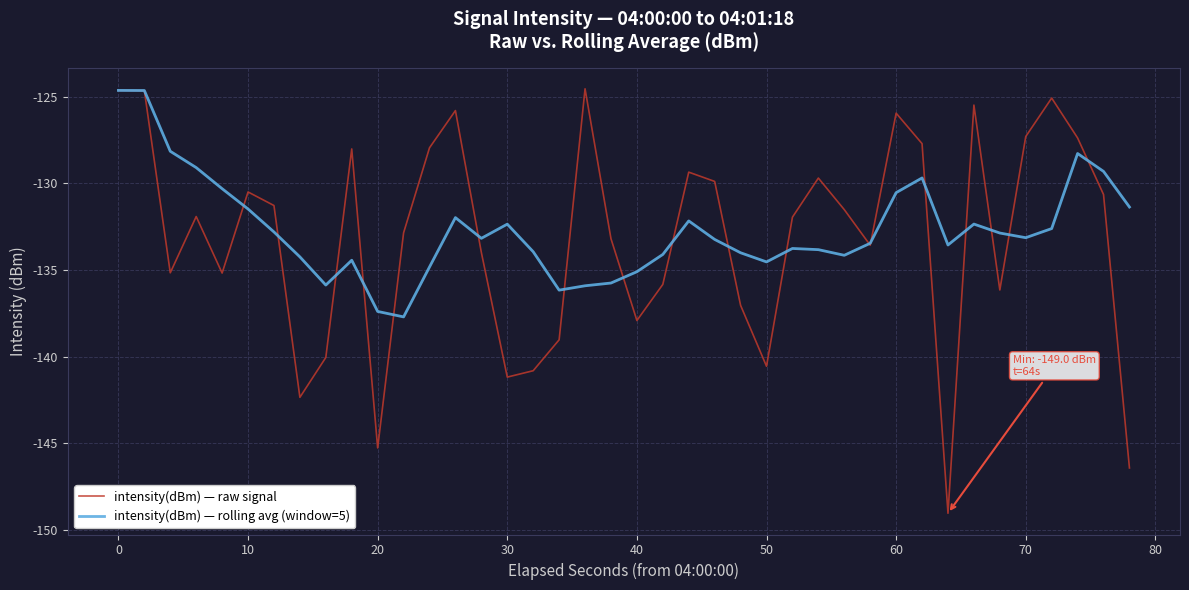

After their last crossing, which series has the higher values: intensity(dBm) — rolling avg (window=5) or intensity(dBm) — raw signal?

intensity(dBm) — rolling avg (window=5)